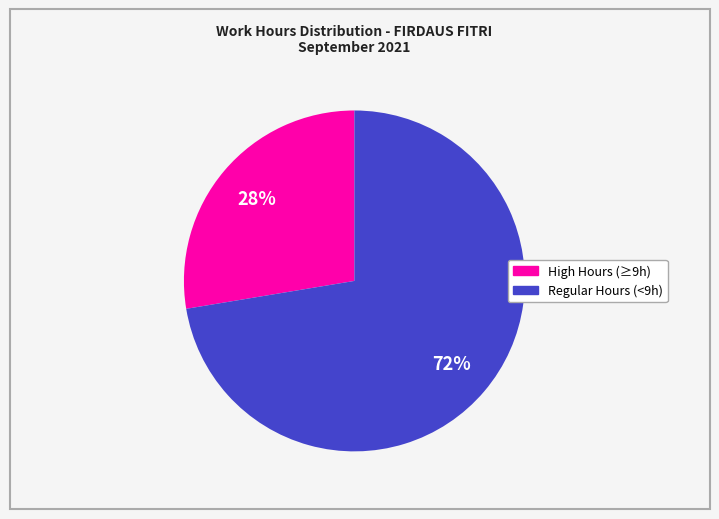

Count the number of slices in the pie.

2